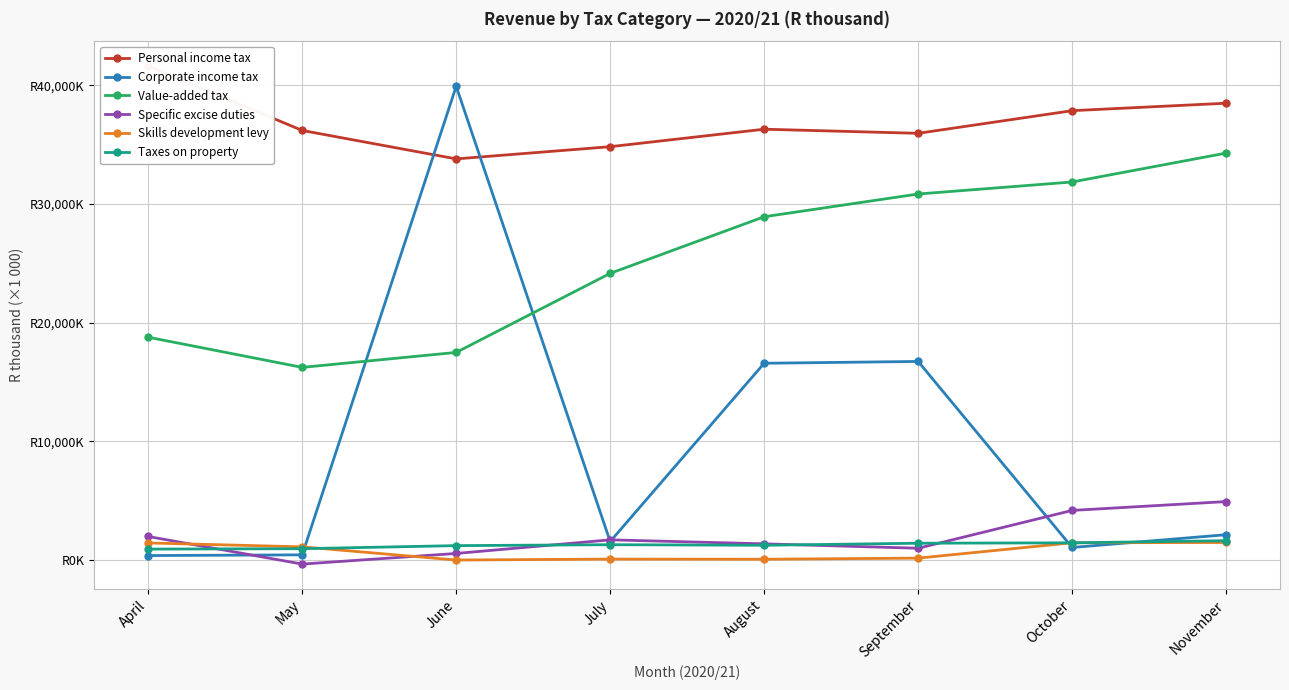

Which series changed the most between August and October?

Corporate income tax